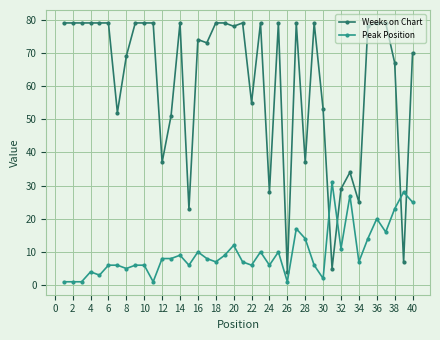

How many intersections are there between Weeks on Chart and Peak Position?

4